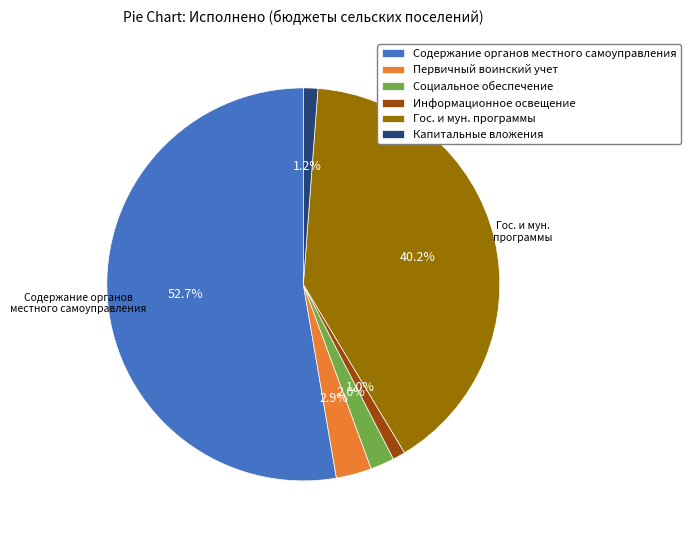

How many segments does this pie chart have?

6